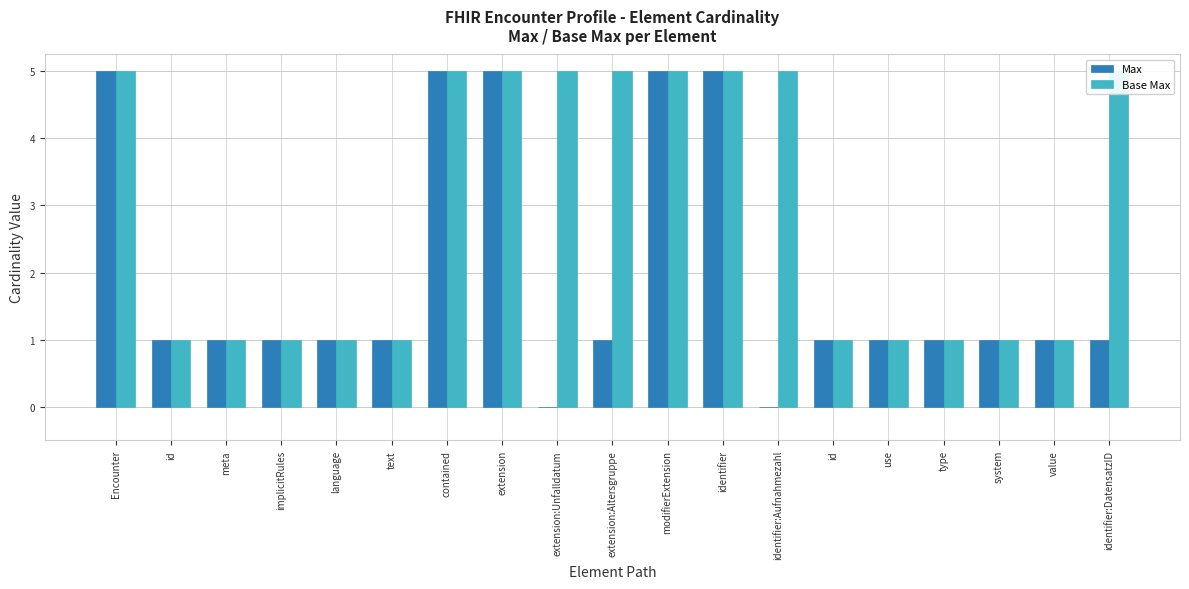

Reading left to right, what are all the values shown in this chart?

Max: Encounter=5	id=1	meta=1	implicitRules=1	language=1	text=1	contained=5	extension=5	extension:Unfalldatum=0	extension:Altersgruppe=1	modifierExtension=5	identifier=5	identifier:Aufnahmezahl=0	id=1	use=1	type=1	system=1	value=1	identifier:DatensatzID=1
Base Max: Encounter=5	id=1	meta=1	implicitRules=1	language=1	text=1	contained=5	extension=5	extension:Unfalldatum=5	extension:Altersgruppe=5	modifierExtension=5	identifier=5	identifier:Aufnahmezahl=5	id=1	use=1	type=1	system=1	value=1	identifier:DatensatzID=5